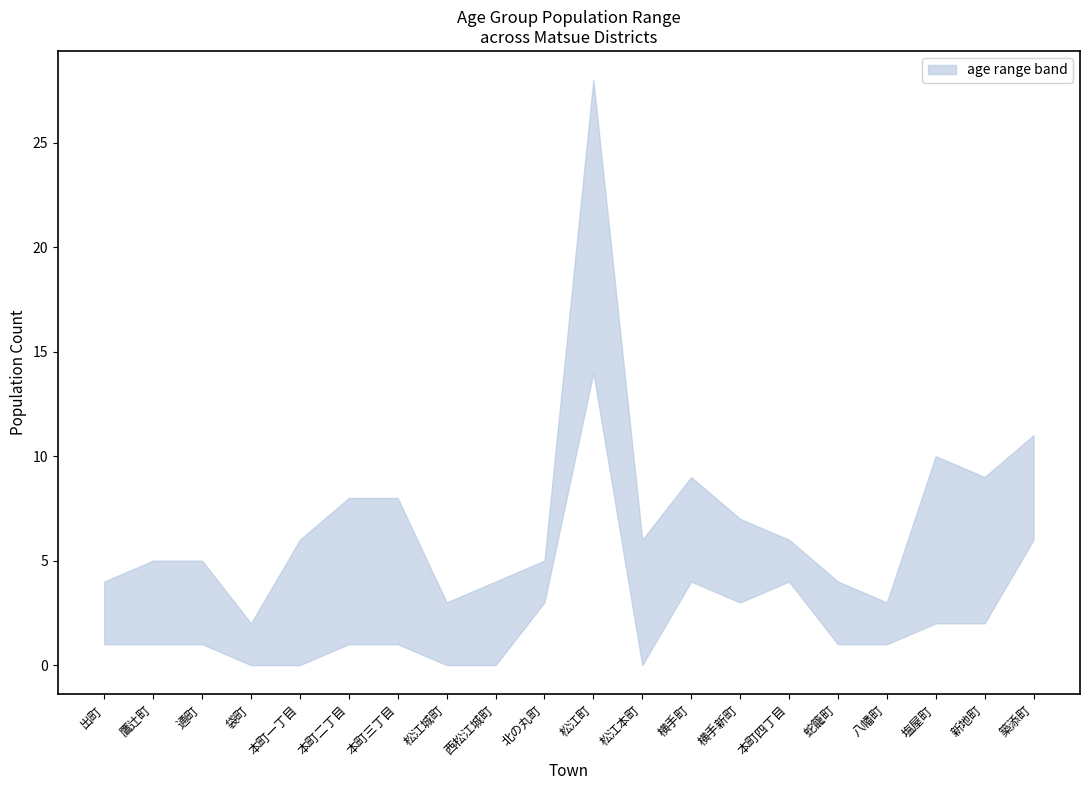

Is it true that age_43 equals 5 at 松江町?

False